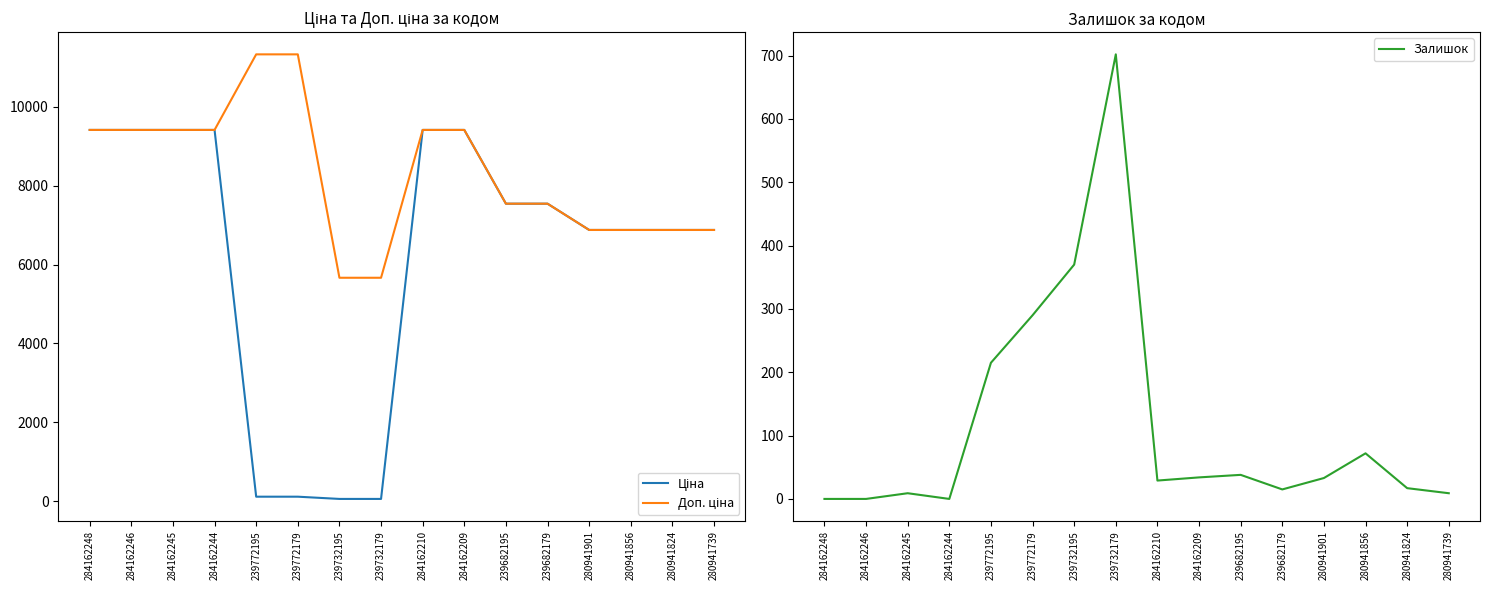

Is the value of Залишок at 280941856 greater than the value of Ціна at 280941901?

No